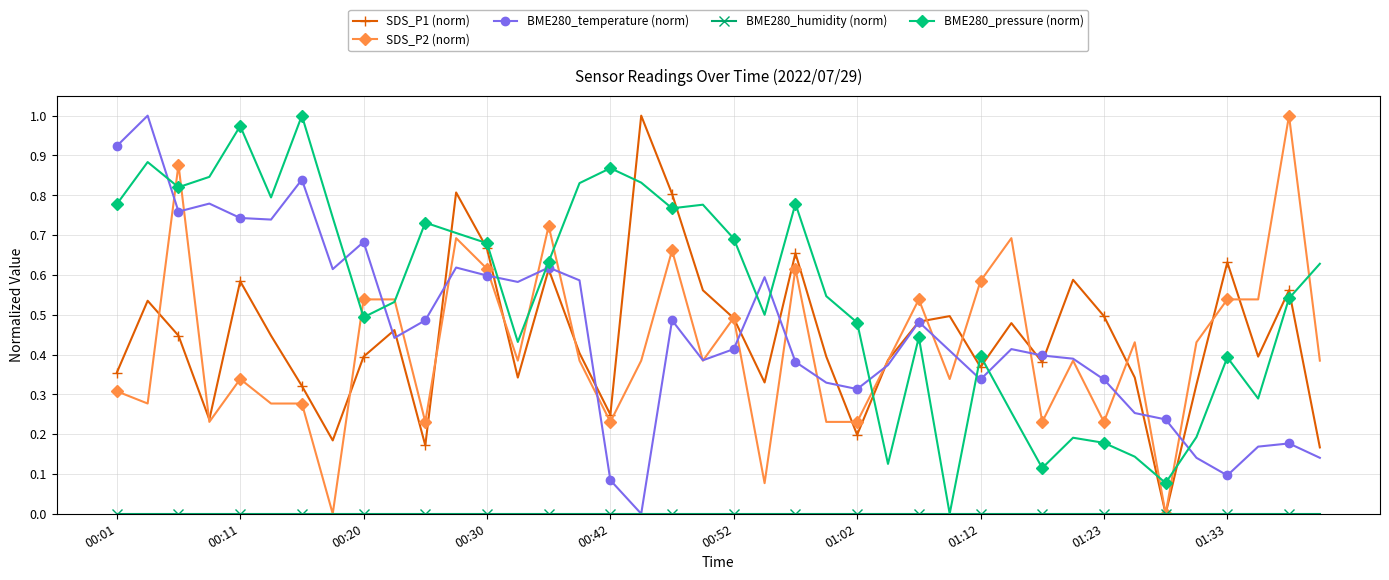

Count the number of data series in this chart.

5